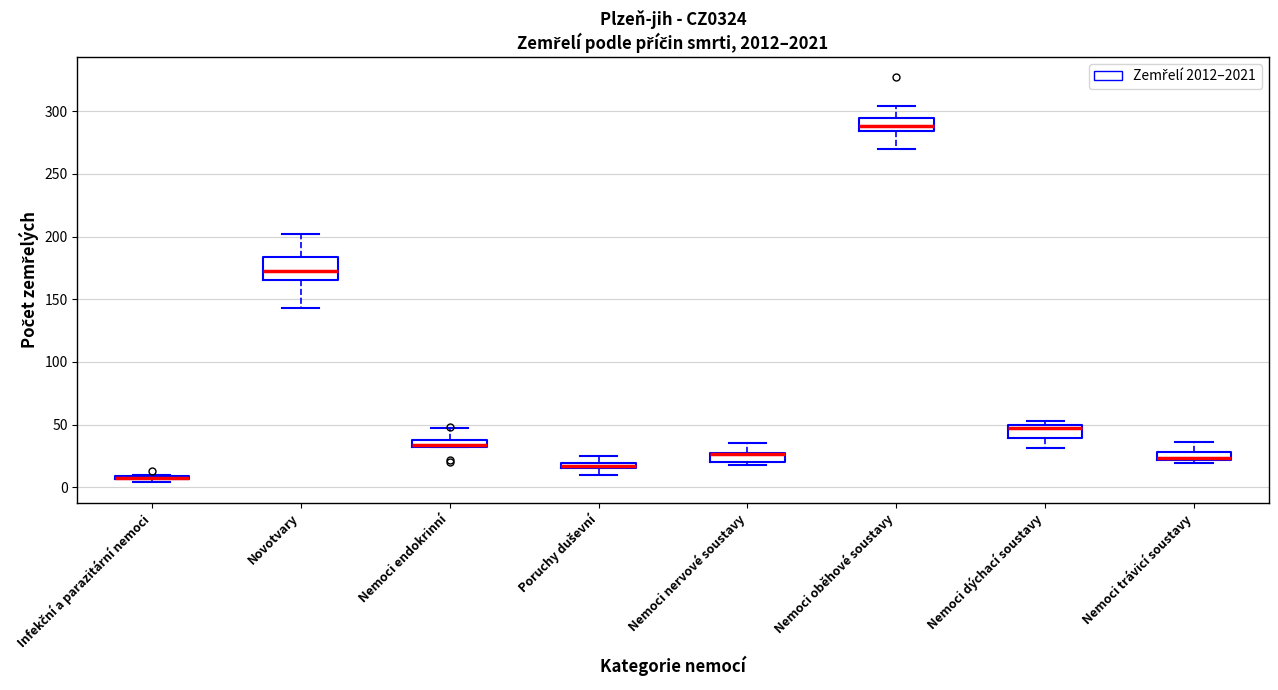

Which box is the tallest, from its lower edge to its upper edge?

Novotvary